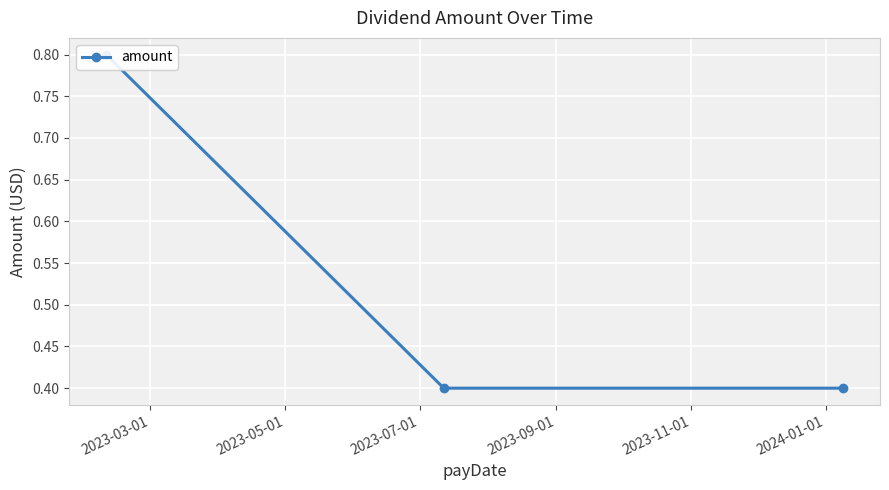

What is the greatest value displayed?

0.8